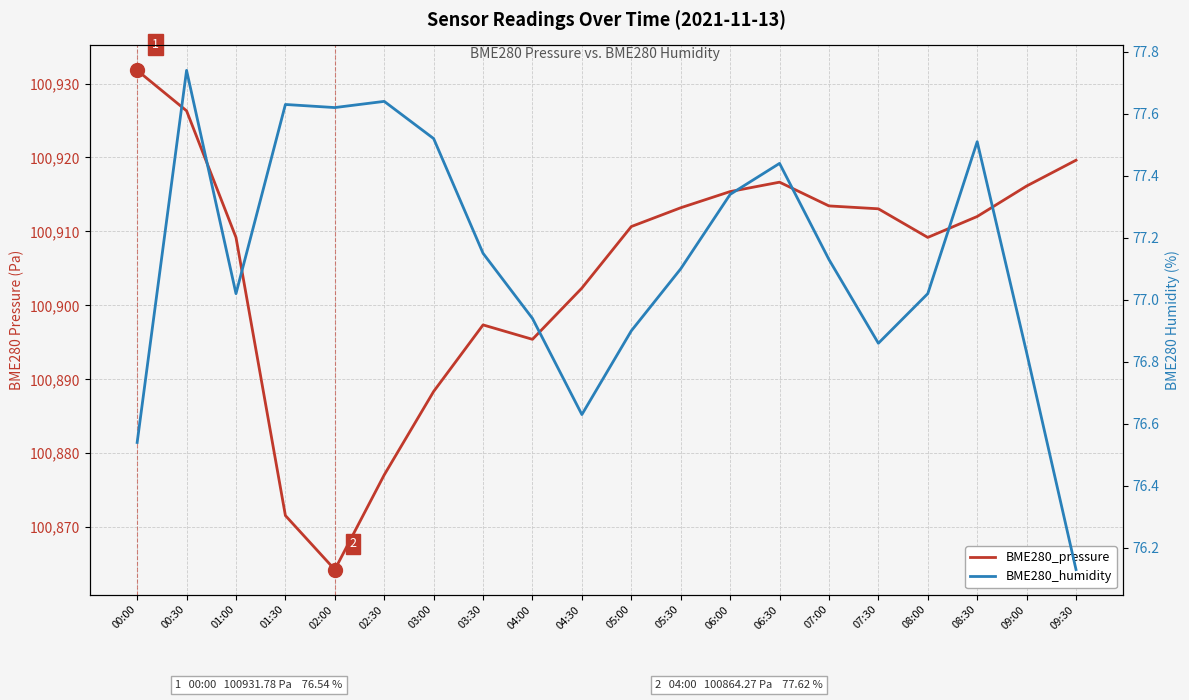

In BME280_humidity, how many points are higher than both neighbors (excluding endpoints)?

5